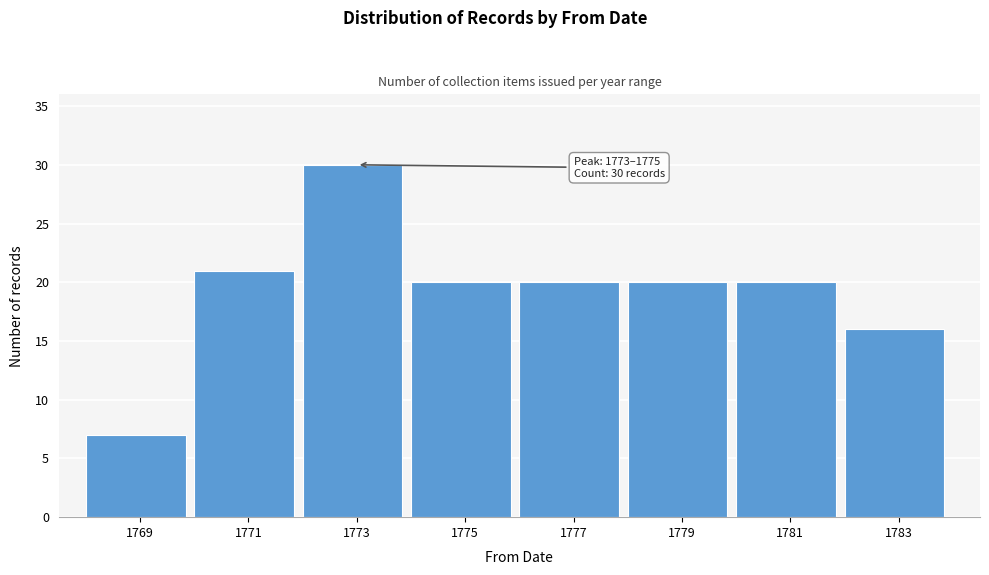

Reading left to right, list all the values displayed in this chart.

7	21	30	20	20	20	20	16